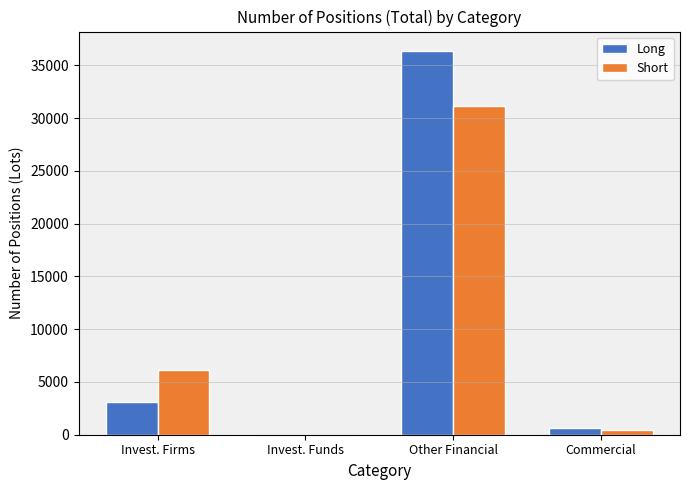

What are all the series names shown in the legend?

Long, Short